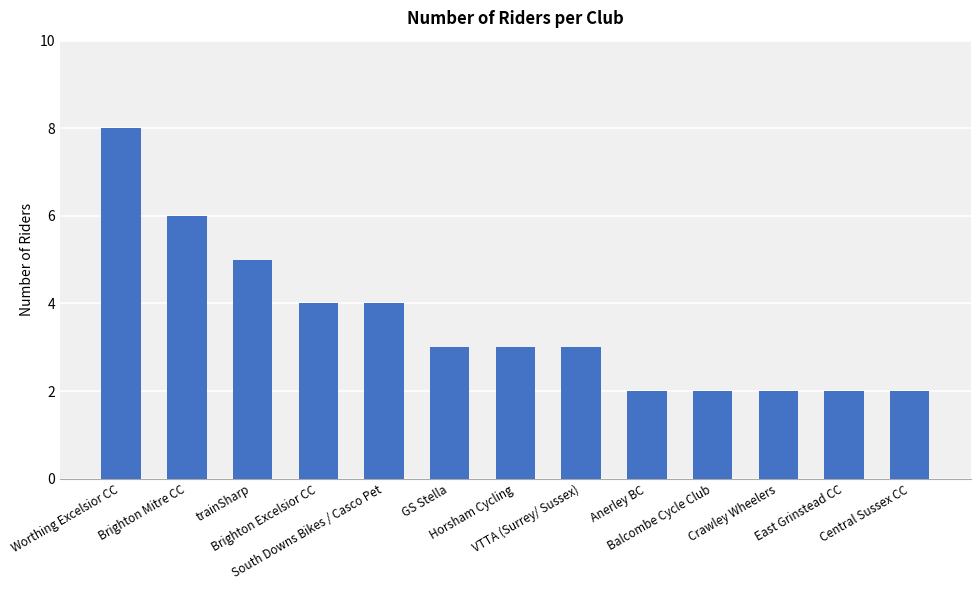

What is the label of the 12th bar from the right?

Brighton Mitre CC